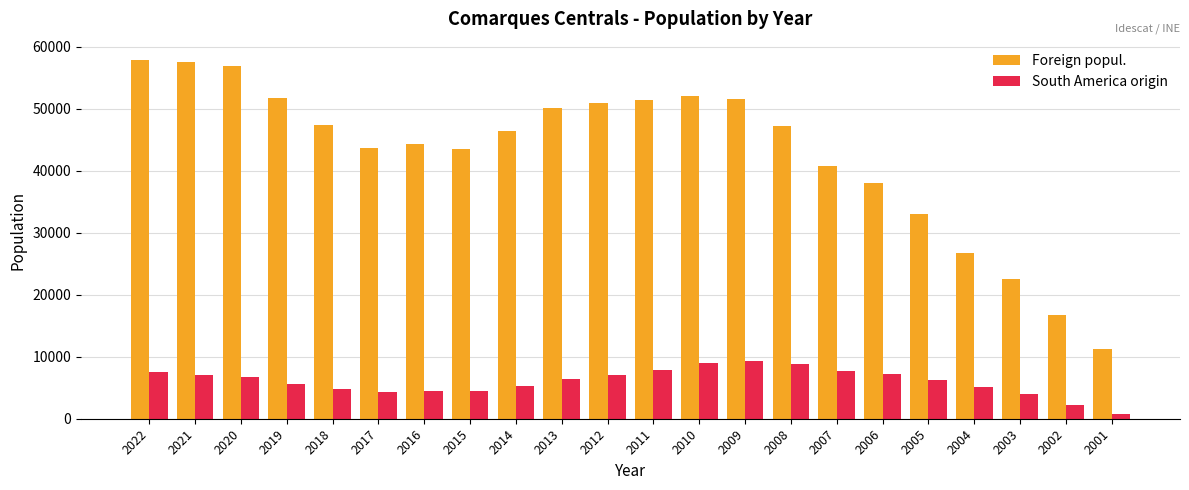

What is the highest value of the South America origin series?

9262